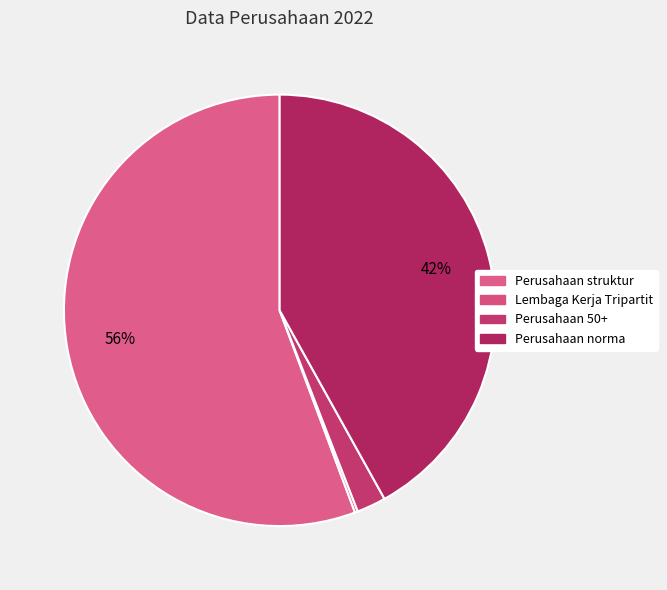

Between Lembaga Kerja Tripartit and Perusahaan 50+, which is larger?

Perusahaan 50+